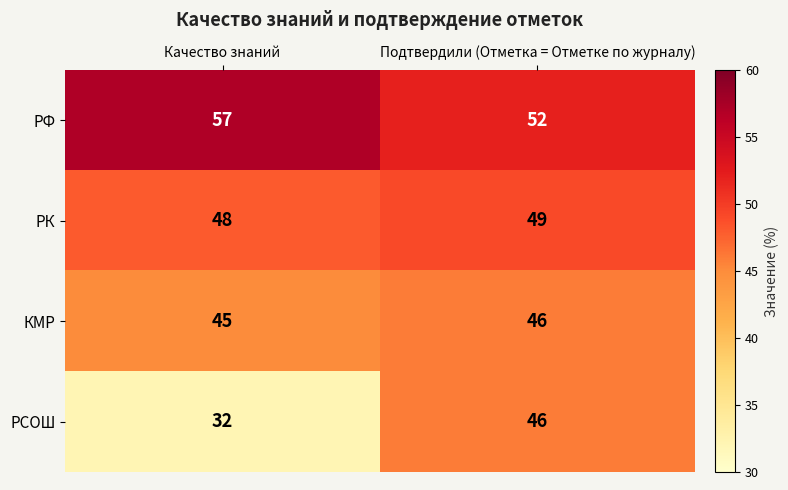

The value of КМР at Подтвердили (Отметка = Отметке по журналу) is 46. True or false?

True